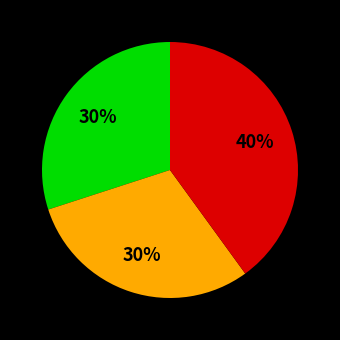

To the nearest percent, what is the average slice percentage?

33%